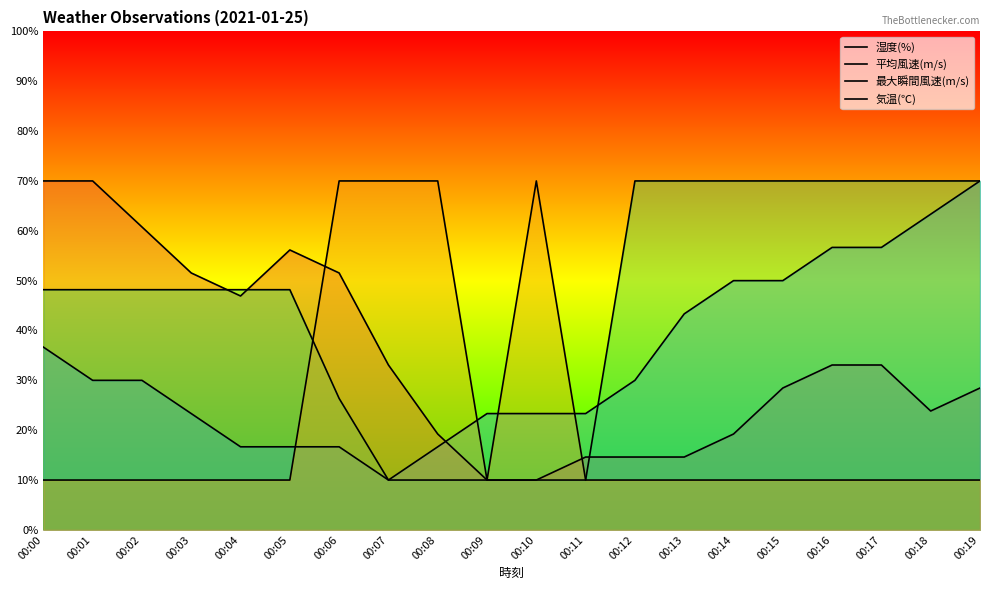

List the labels in order of 最大瞬間風速(m/s) value, smallest first.

00:07, 00:08, 00:09, 00:10, 00:11, 00:06, 00:00, 00:01, 00:02, 00:03, 00:04, 00:05, 00:12, 00:13, 00:14, 00:15, 00:16, 00:17, 00:18, 00:19